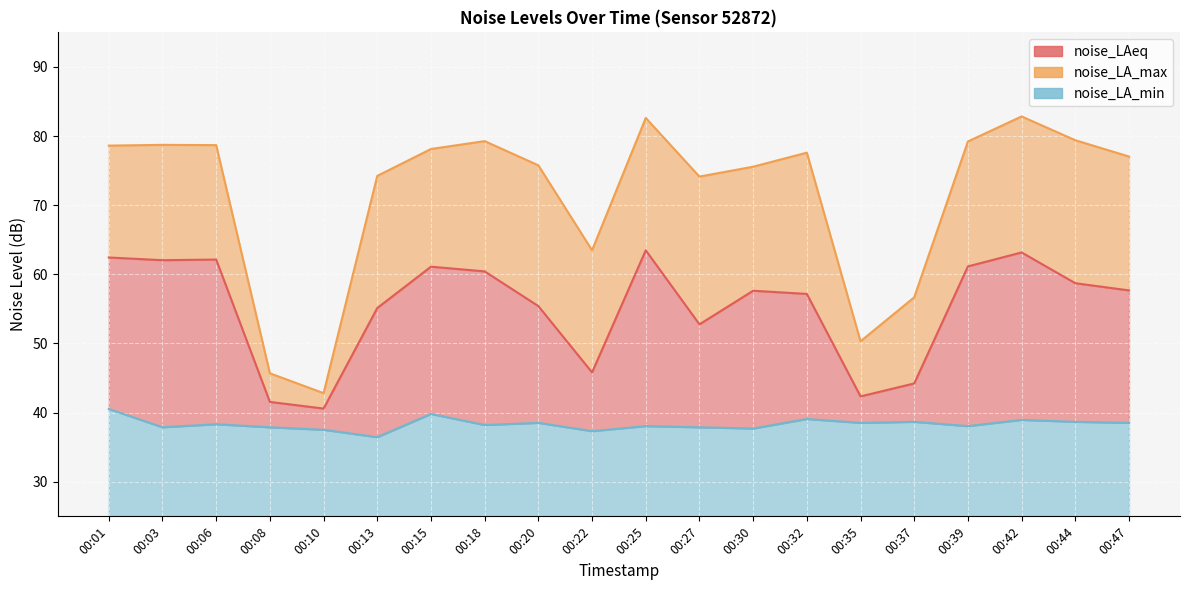

True or false: noise_LA_max and noise_LAeq intersect in this chart.

False